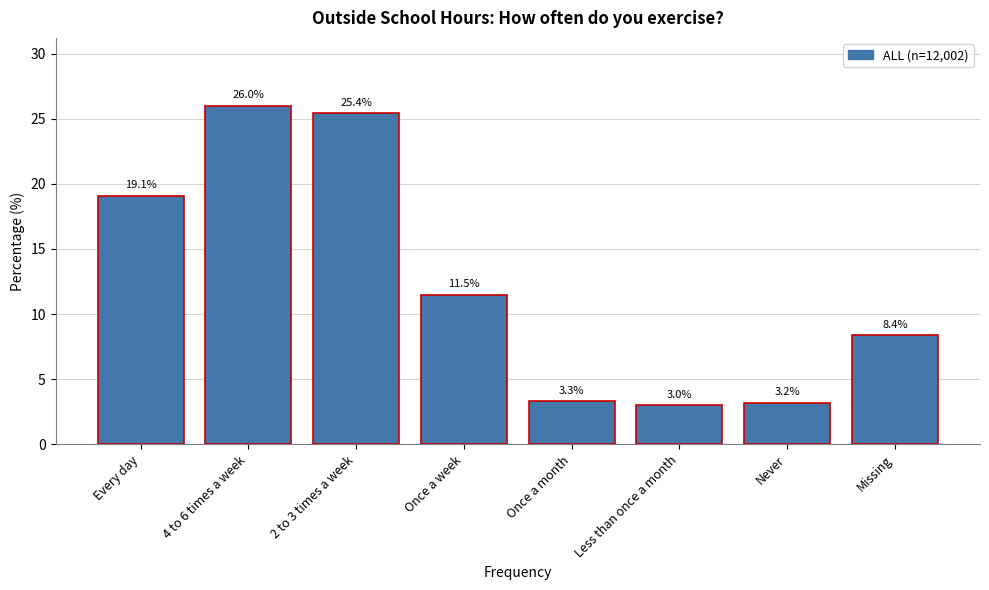

Reading left to right, list all the values displayed in this chart.

19.1	26.0	25.4	11.5	3.3	3.0	3.2	8.4